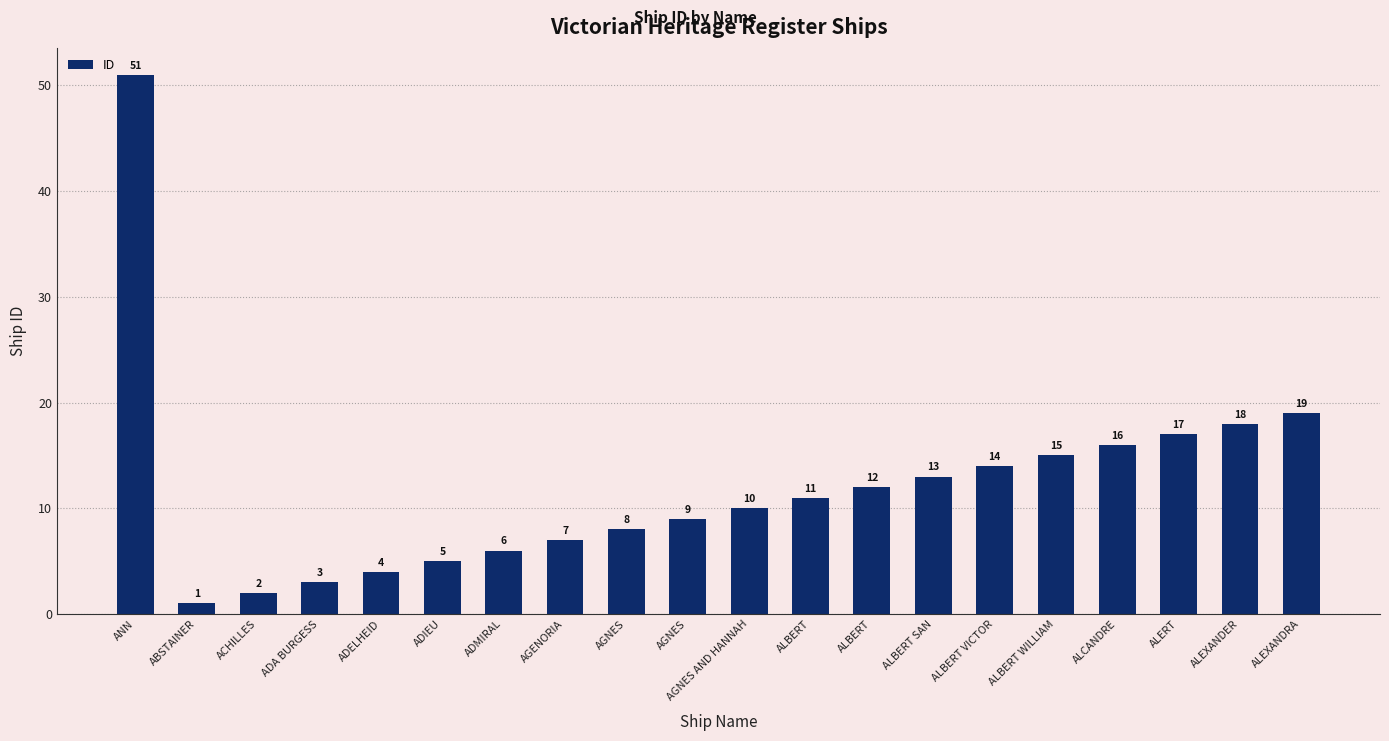

What value does the data have at ALERT, to the nearest 10?

20